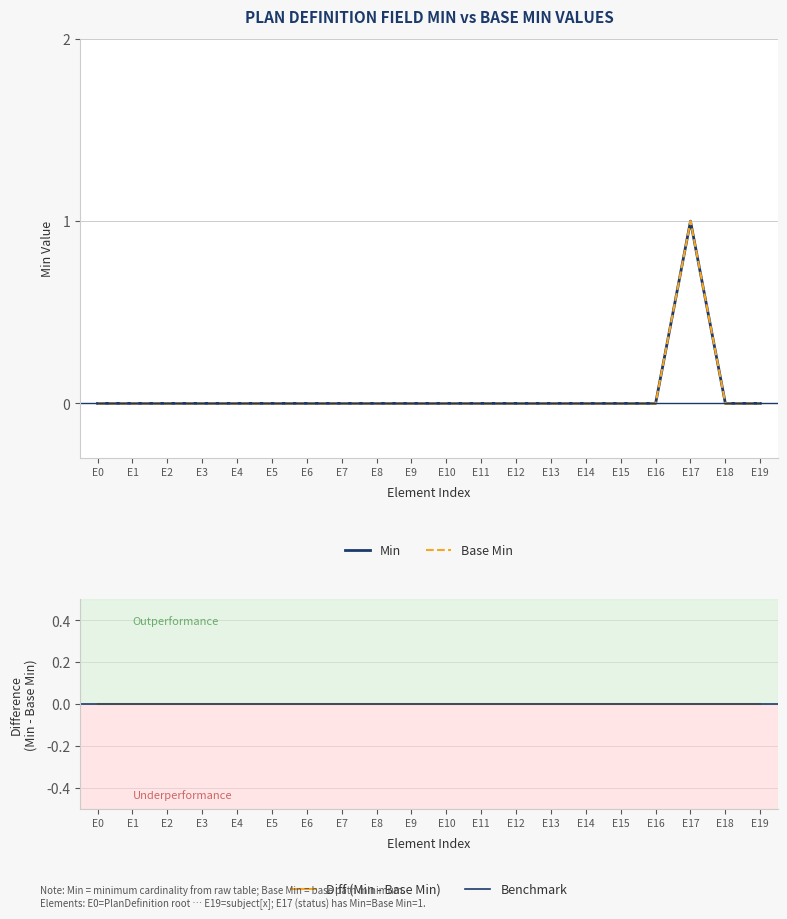

How many series are shown in this chart?

2